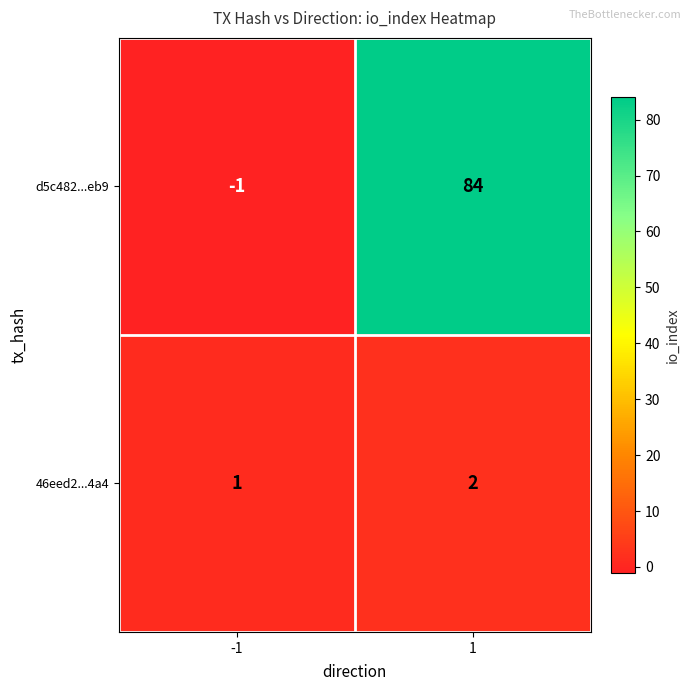

Reading right to left, list all the values displayed in this chart.

d5c482...eb9: 84	-1
46eed2...4a4: 2	1